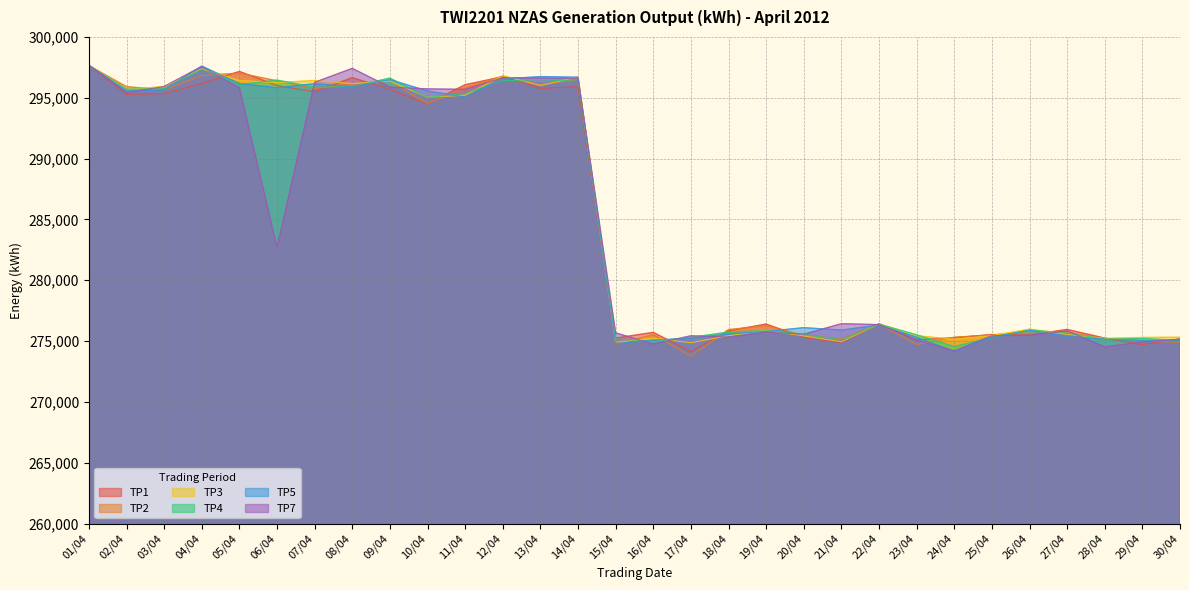

The TP4 series shows 86066 at 07/04. True or false?

False